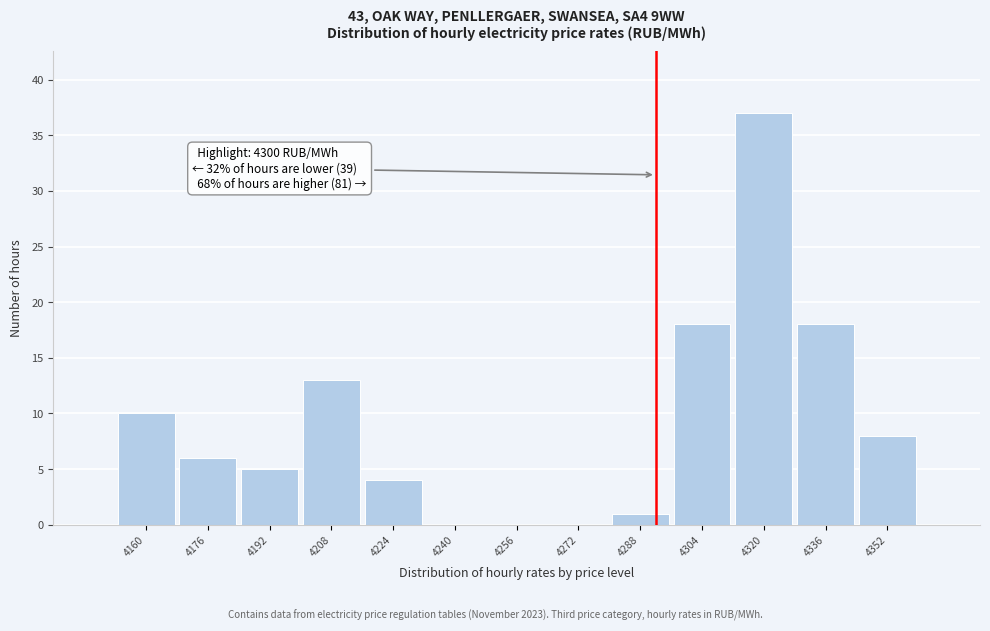

Reading right to left, extract all data points from this chart.

4352=8	4336=18	4320=37	4304=18	4288=1	4272=0	4256=0	4240=0	4224=4	4208=13	4192=5	4176=6	4160=10